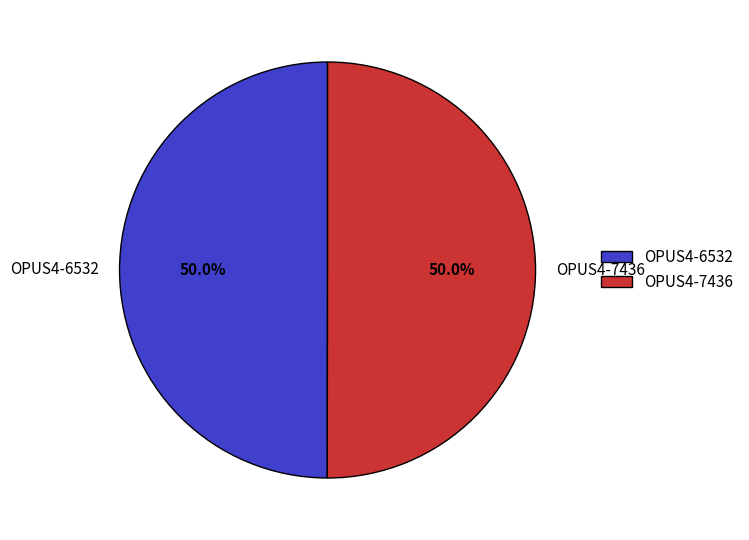

What is the total percentage of OPUS4-6532 and OPUS4-7436?

100.0%